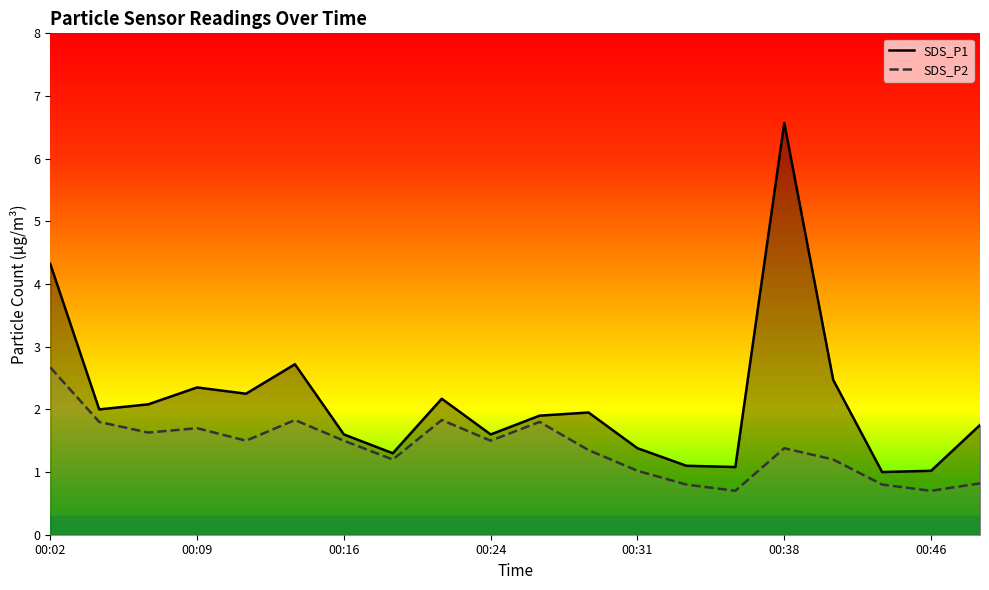

Which category has the highest value in the SDS_P1 series?

00:38